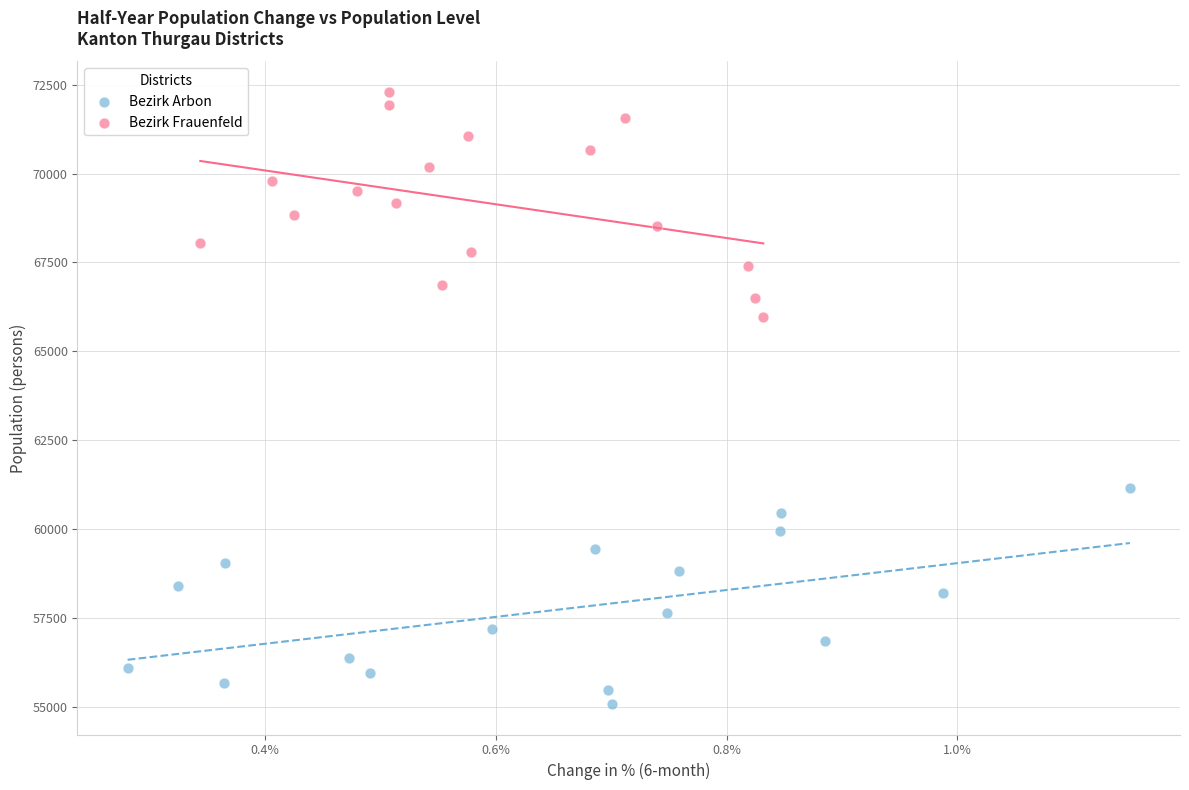

Which series reaches the minimum Y coordinate?

Bezirk Arbon